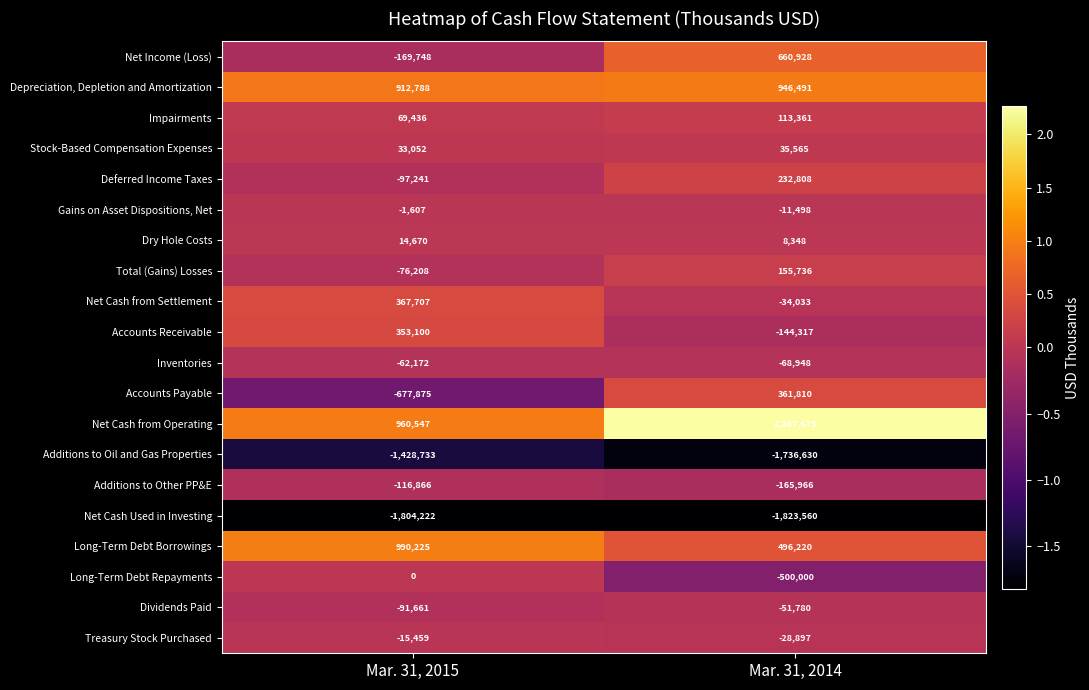

How many distinct data groups are displayed?

20